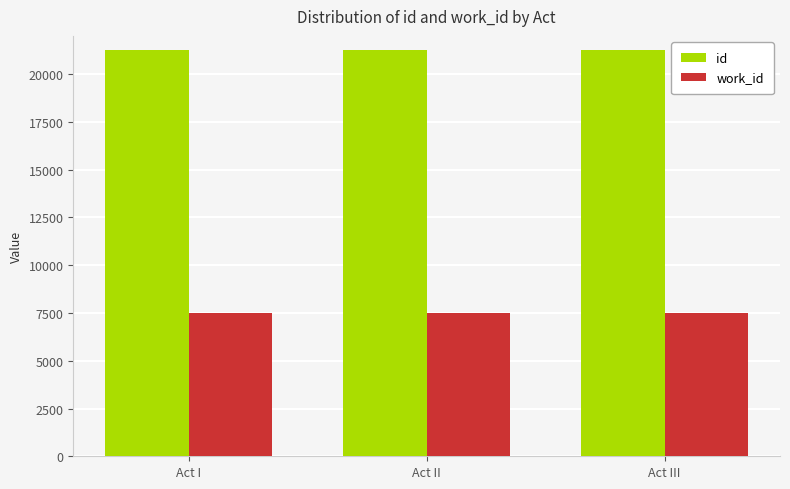

List the series in order of their overall mean, highest first.

id, work_id